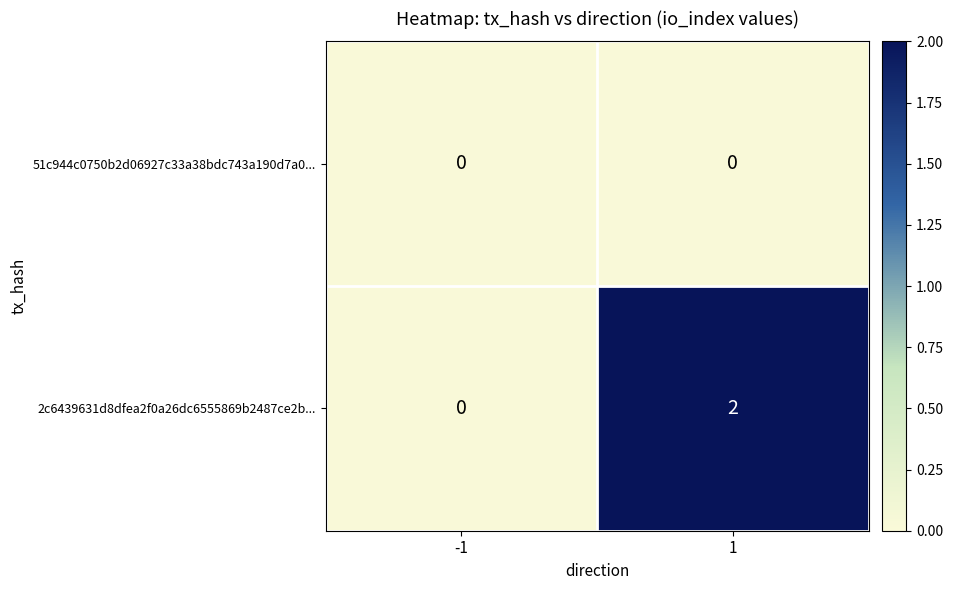

How many values in 2c6439631d8dfea2f0a26dc6555869b2487ce2b... are above zero?

1